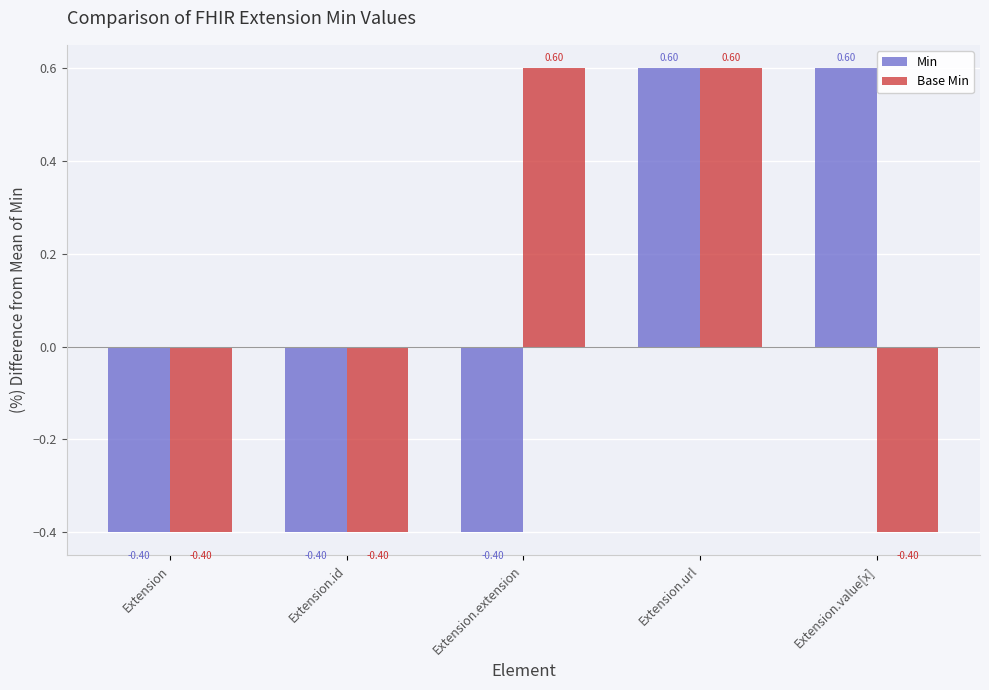

How many values in Base Min are above zero?

2